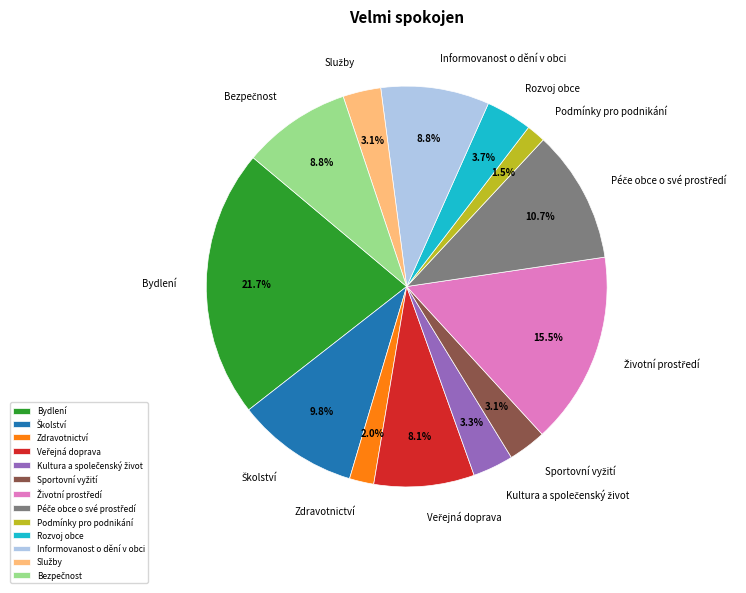

What is the largest slice in the pie chart?

Bydlení